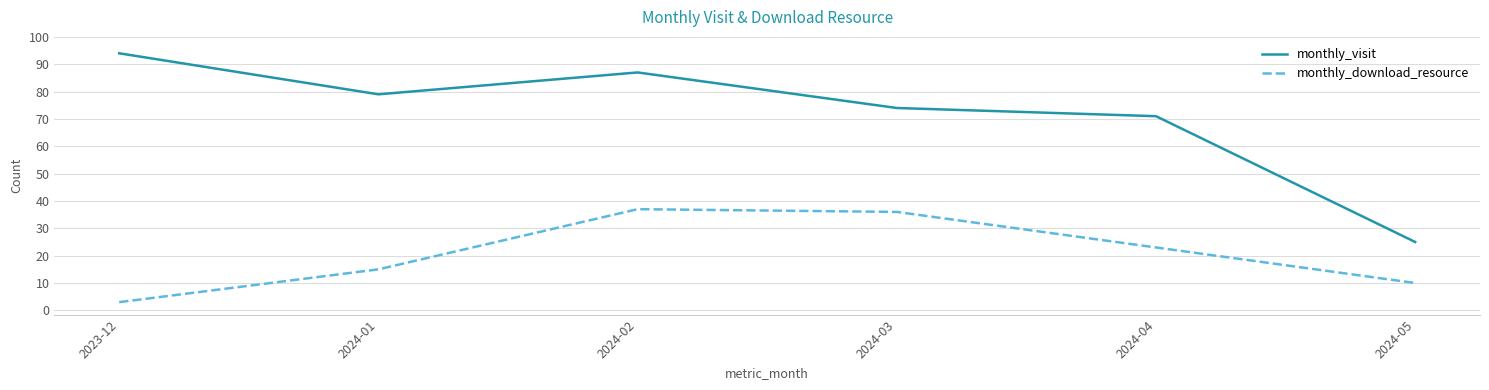

Does the chart have visible grid lines?

Yes